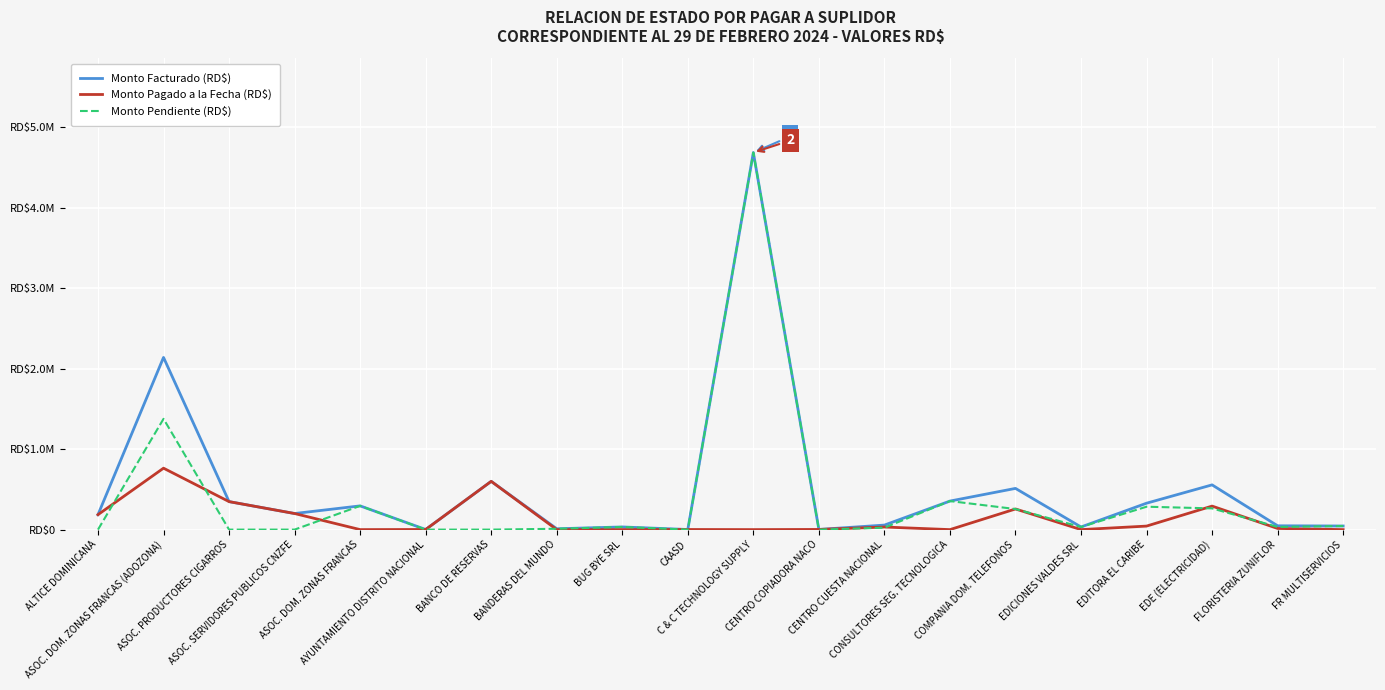

Does the chart display data point markers on the line(s)?

No